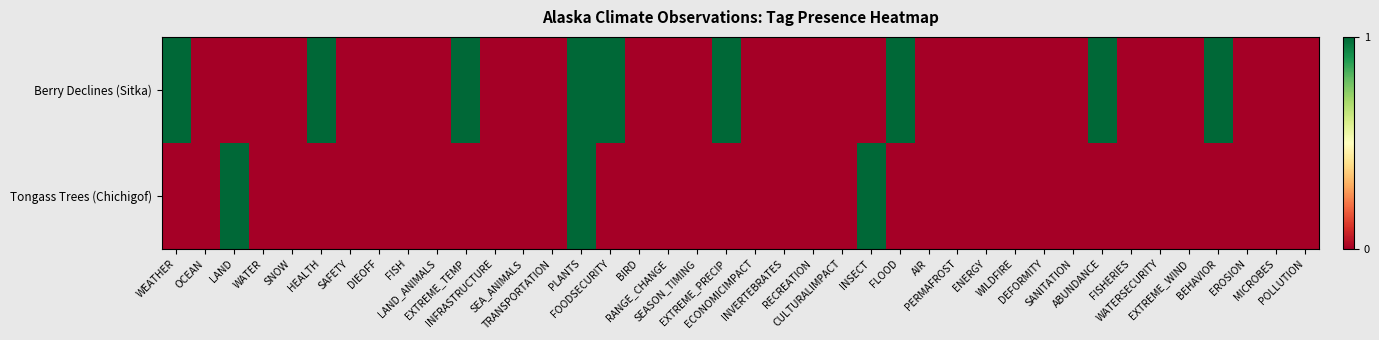

Reading left to right, list all the values displayed in this chart.

Berry Declines (Sitka): WEATHER=1	OCEAN=0	LAND=0	WATER=0	SNOW=0	HEALTH=1	SAFETY=0	DIEOFF=0	FISH=0	LAND_ANIMALS=0	EXTREME_TEMP=1	INFRASTRUCTURE=0	SEA_ANIMALS=0	TRANSPORTATION=0	PLANTS=1	FOODSECURITY=1	BIRD=0	RANGE_CHANGE=0	SEASON_TIMING=0	EXTREME_PRECIP=1	ECONOMICIMPACT=0	INVERTEBRATES=0	RECREATION=0	CULTURALIMPACT=0	INSECT=0	FLOOD=1	AIR=0	PERMAFROST=0	ENERGY=0	WILDFIRE=0	DEFORMITY=0	SANITATION=0	ABUNDANCE=1	FISHERIES=0	WATERSECURITY=0	EXTREME_WIND=0	BEHAVIOR=1	EROSION=0	MICROBES=0	POLLUTION=0
Tongass Trees (Chichigof): WEATHER=0	OCEAN=0	LAND=1	WATER=0	SNOW=0	HEALTH=0	SAFETY=0	DIEOFF=0	FISH=0	LAND_ANIMALS=0	EXTREME_TEMP=0	INFRASTRUCTURE=0	SEA_ANIMALS=0	TRANSPORTATION=0	PLANTS=1	FOODSECURITY=0	BIRD=0	RANGE_CHANGE=0	SEASON_TIMING=0	EXTREME_PRECIP=0	ECONOMICIMPACT=0	INVERTEBRATES=0	RECREATION=0	CULTURALIMPACT=0	INSECT=1	FLOOD=0	AIR=0	PERMAFROST=0	ENERGY=0	WILDFIRE=0	DEFORMITY=0	SANITATION=0	ABUNDANCE=0	FISHERIES=0	WATERSECURITY=0	EXTREME_WIND=0	BEHAVIOR=0	EROSION=0	MICROBES=0	POLLUTION=0